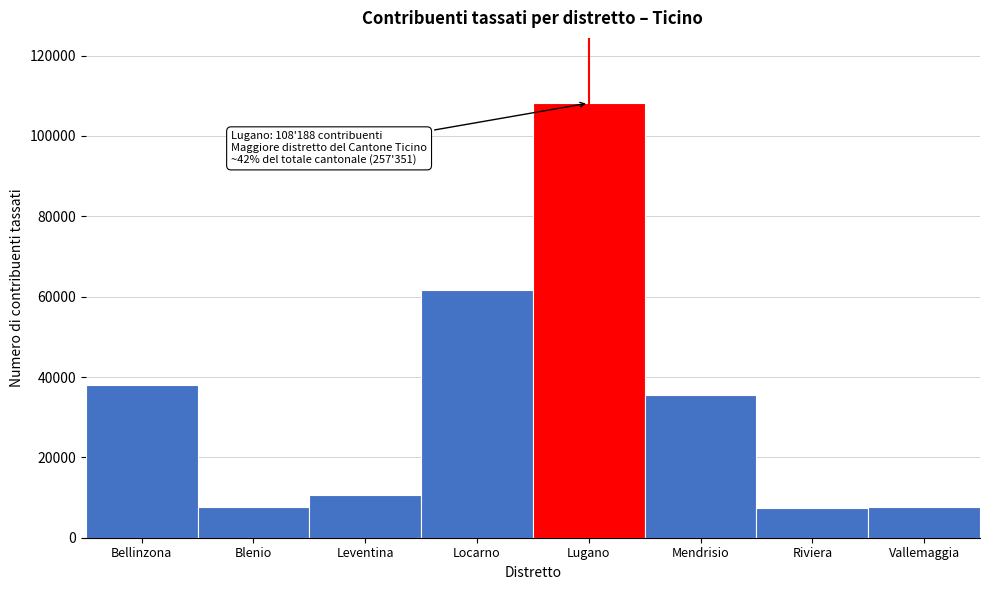

What is the average value?

34596